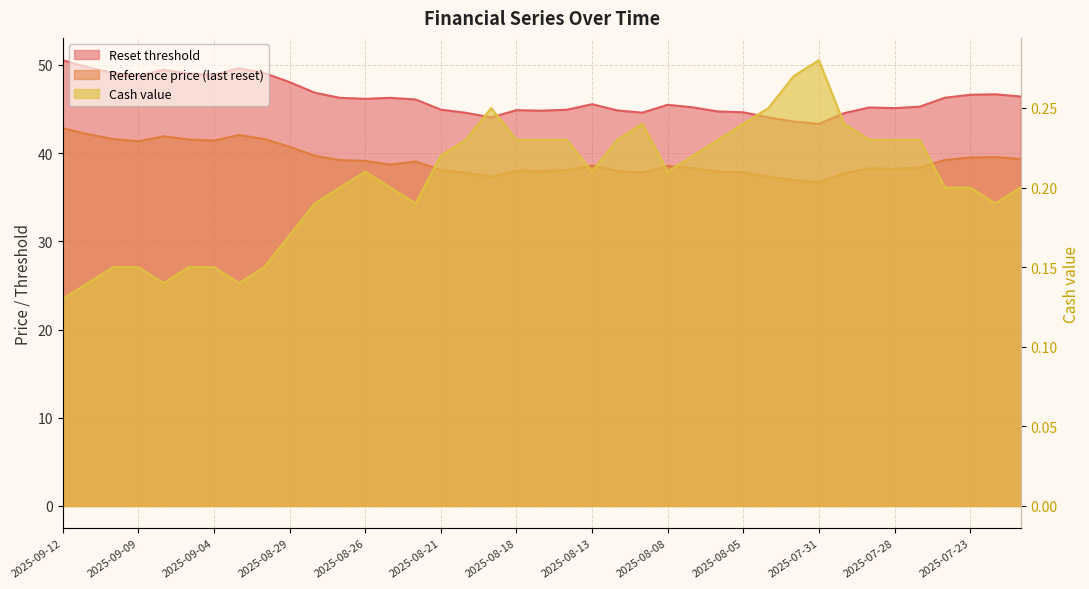

True or false: Cash value and Reset threshold intersect in this chart.

False